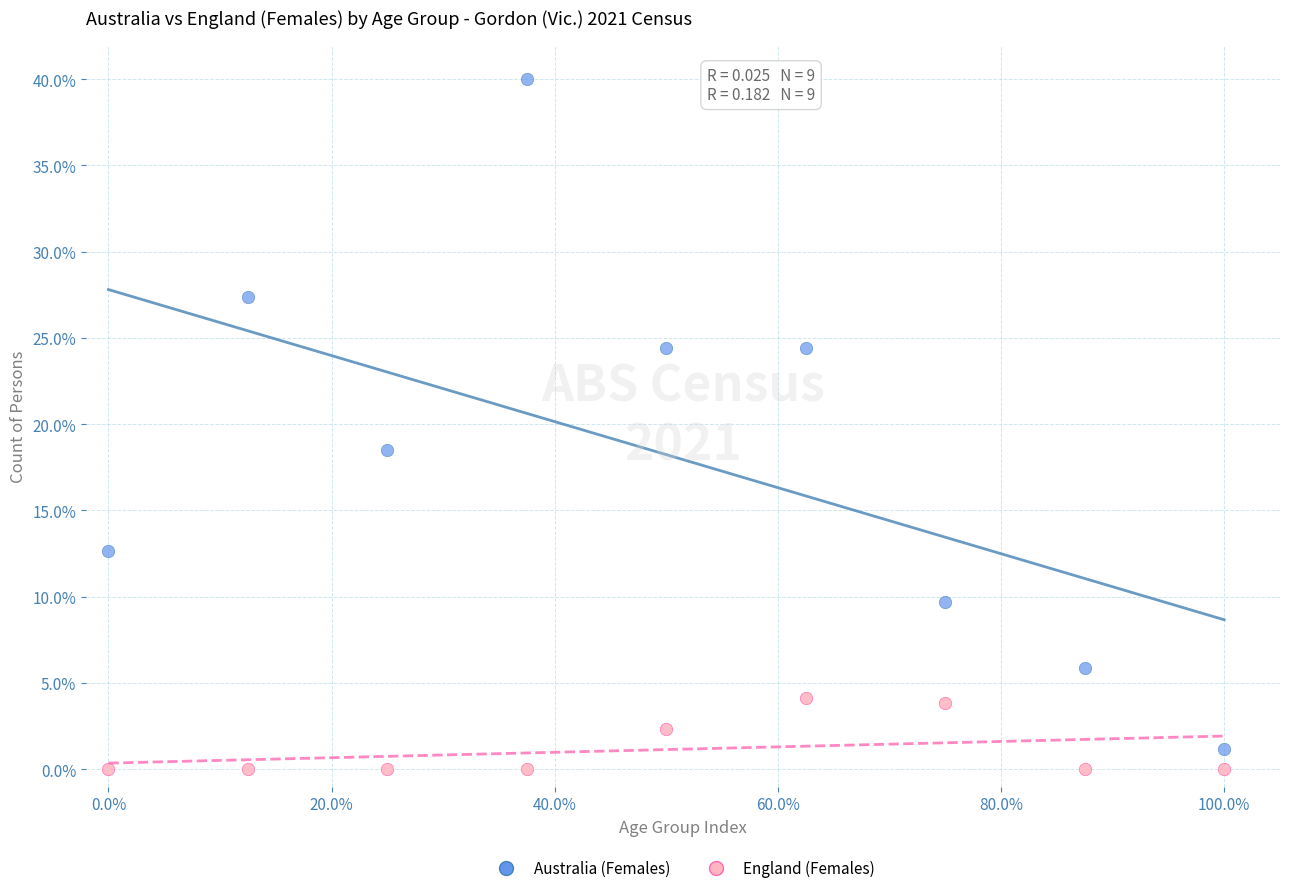

What are all the series names shown in the legend?

Australia (Females), England (Females)